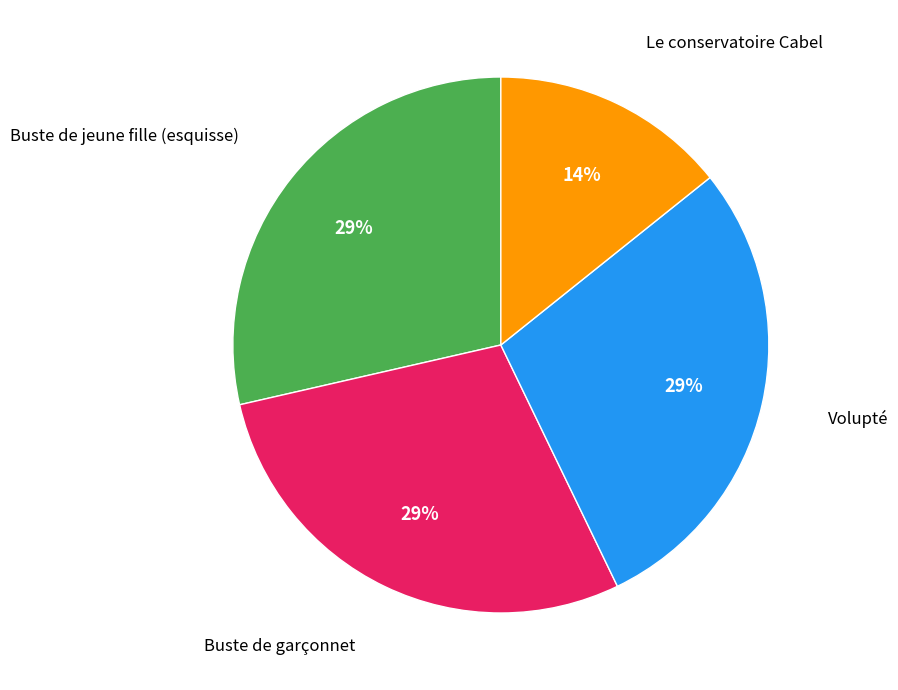

Is there any slice that represents more than half of the pie?

No